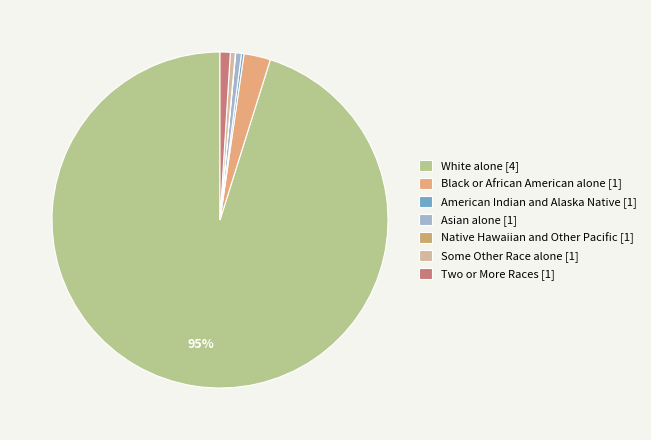

Does any single category account for the majority?

Yes